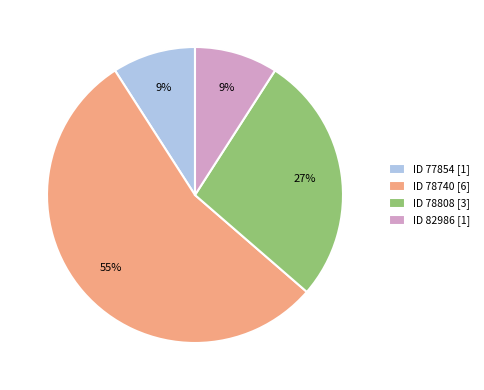

True or false: ID 77854 [1] accounts for 9% of the total.

True